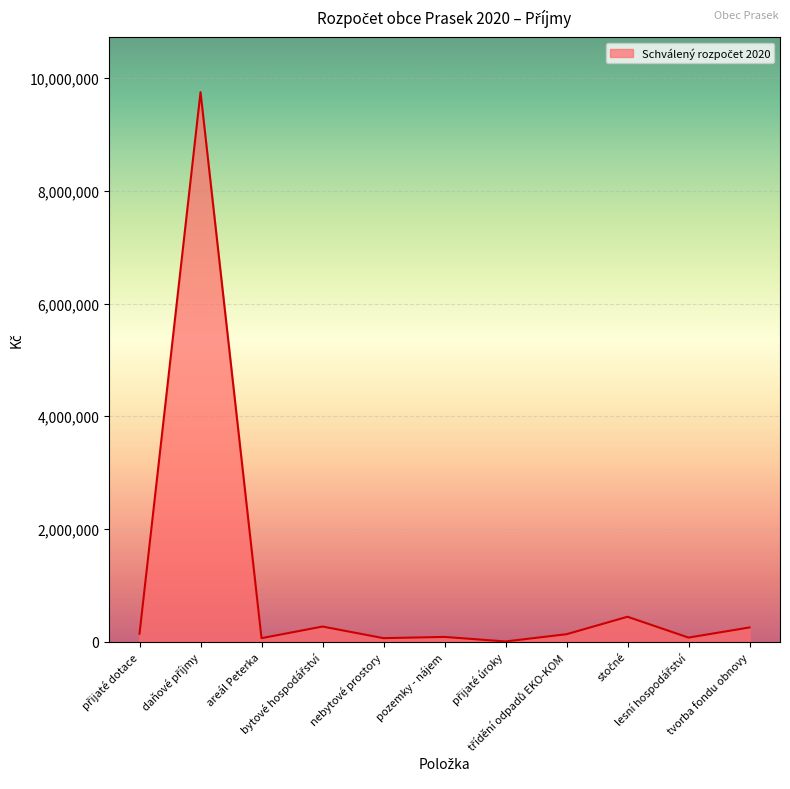

What is the maximum value shown in the chart?

9752500